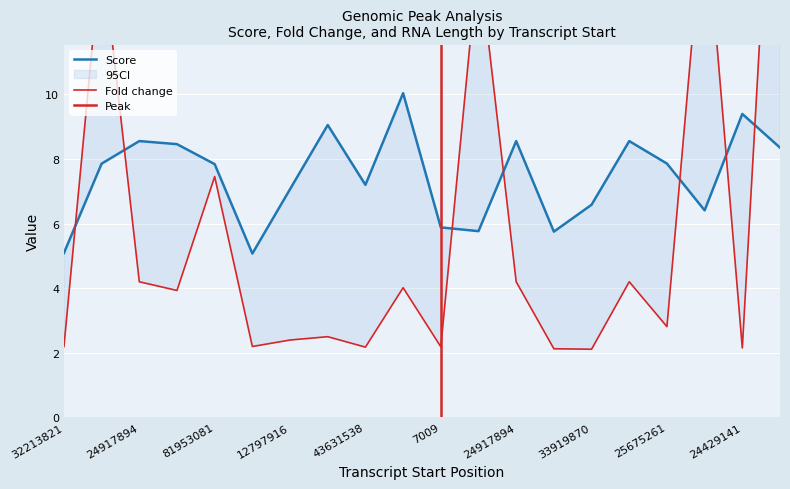

Between 7009 and 25675261, which series saw the biggest shift?

Score